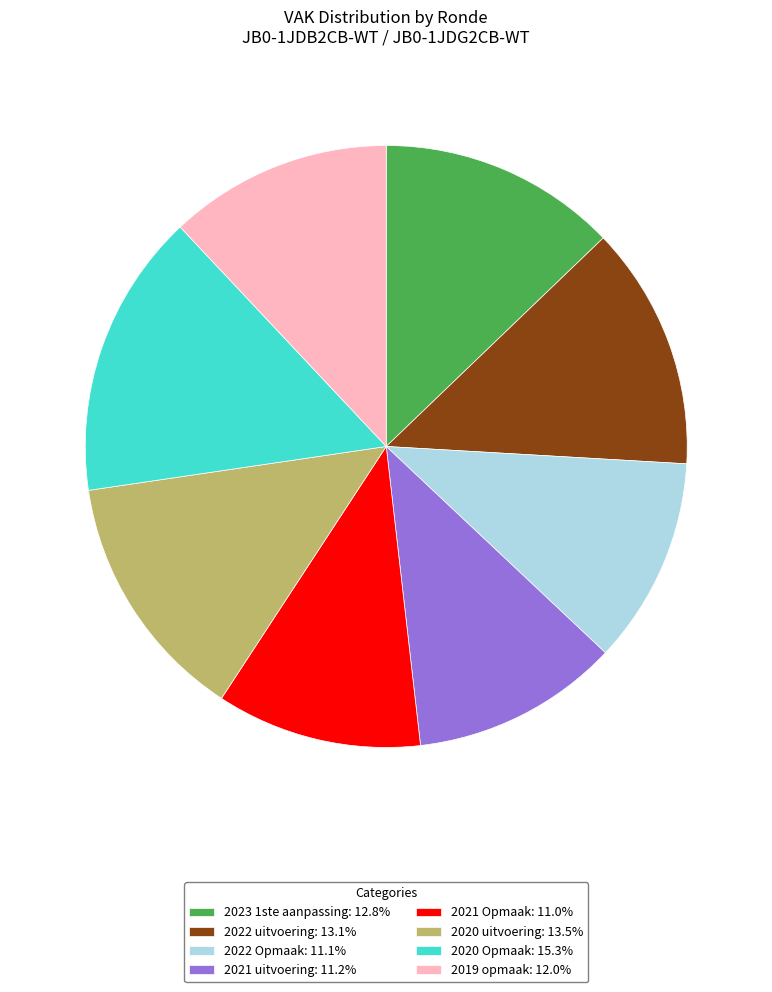

How many segments does this pie chart have?

8